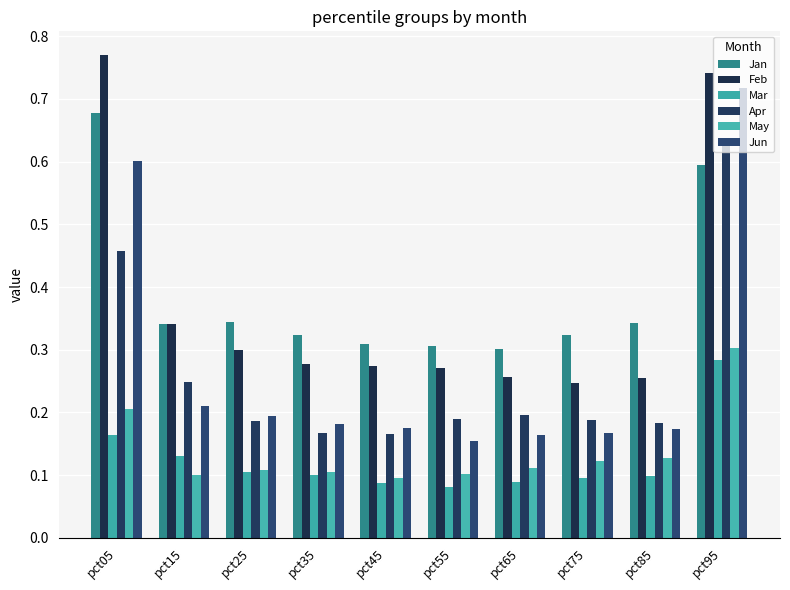

Reading left to right, list all the values displayed in this chart.

Jan: pct05=0.7	pct15=0.3	pct25=0.3	pct35=0.3	pct45=0.3	pct55=0.3	pct65=0.3	pct75=0.3	pct85=0.3	pct95=0.6
Feb: pct05=0.8	pct15=0.3	pct25=0.3	pct35=0.3	pct45=0.3	pct55=0.3	pct65=0.3	pct75=0.2	pct85=0.3	pct95=0.7
Mar: pct05=0.2	pct15=0.1	pct25=0.1	pct35=0.1	pct45=0.1	pct55=0.1	pct65=0.1	pct75=0.1	pct85=0.1	pct95=0.3
Apr: pct05=0.5	pct15=0.2	pct25=0.2	pct35=0.2	pct45=0.2	pct55=0.2	pct65=0.2	pct75=0.2	pct85=0.2	pct95=0.6
May: pct05=0.2	pct15=0.1	pct25=0.1	pct35=0.1	pct45=0.1	pct55=0.1	pct65=0.1	pct75=0.1	pct85=0.1	pct95=0.3
Jun: pct05=0.6	pct15=0.2	pct25=0.2	pct35=0.2	pct45=0.2	pct55=0.2	pct65=0.2	pct75=0.2	pct85=0.2	pct95=0.7